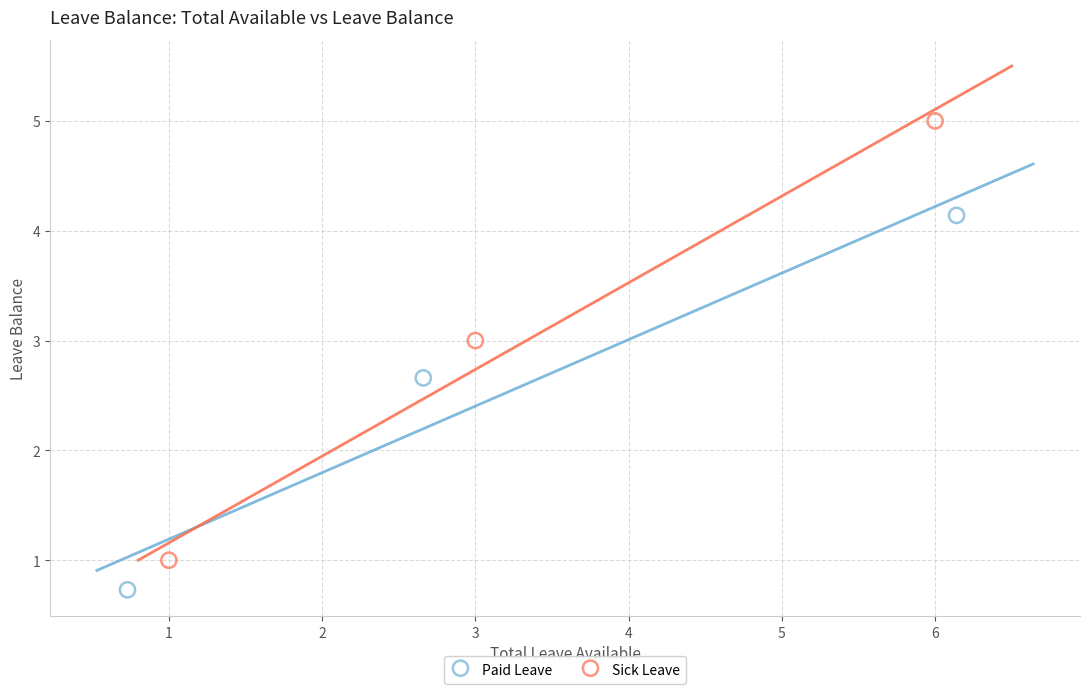

What are all the series names shown in the legend?

Paid Leave, Sick Leave